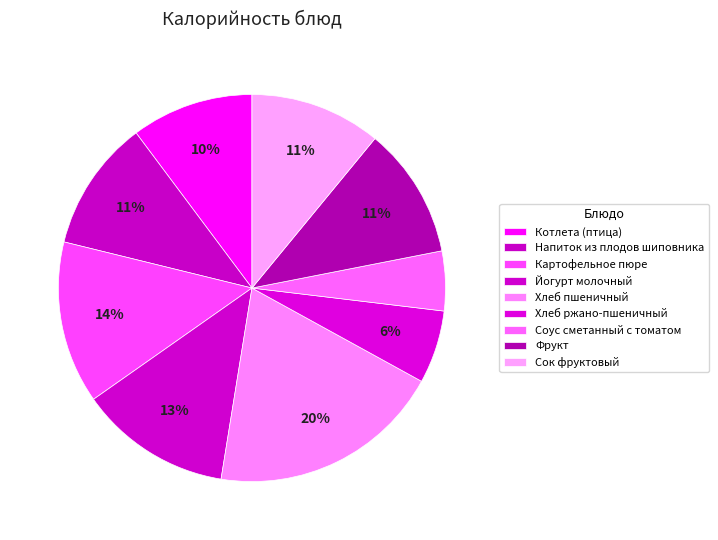

To the nearest percent, what is the difference between the largest and smallest slice percentages?

15%